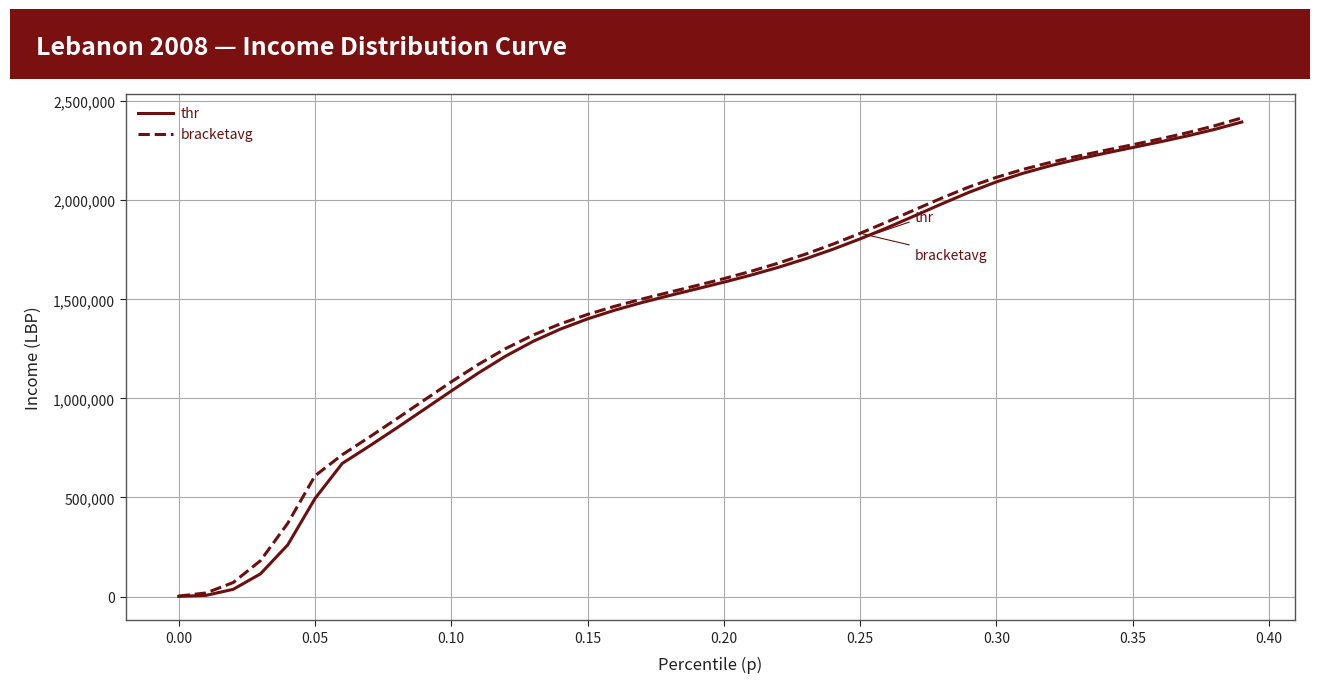

What is the maximum value for bracketavg?

2415534.0